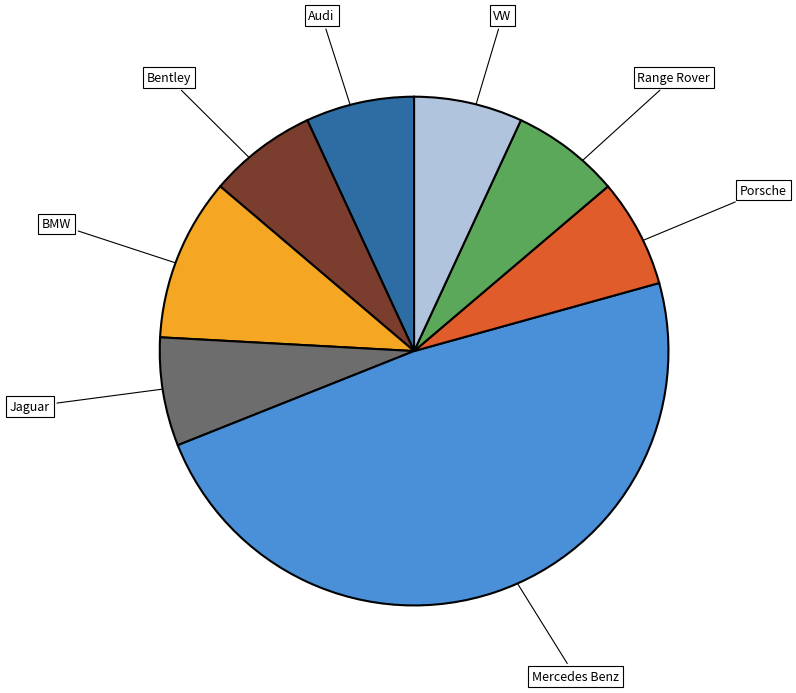

Combined, do Audi and Mercedes Benz account for over 50%?

Yes